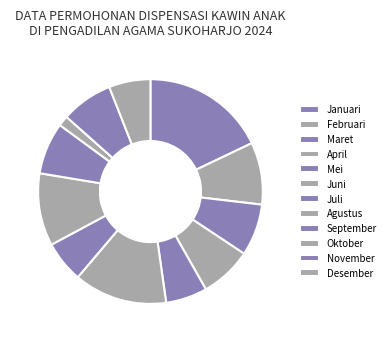

Is Juni the majority of the pie?

No